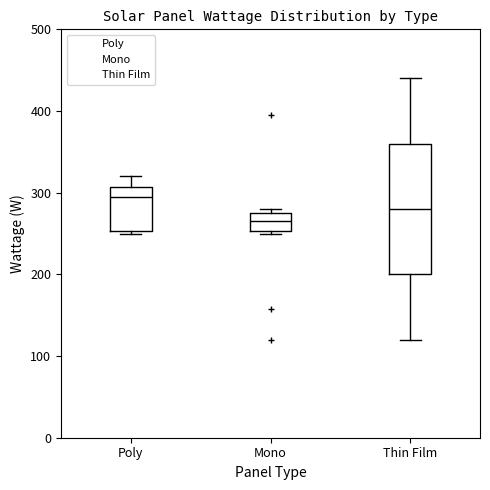

Which box's median line is the highest?

Poly